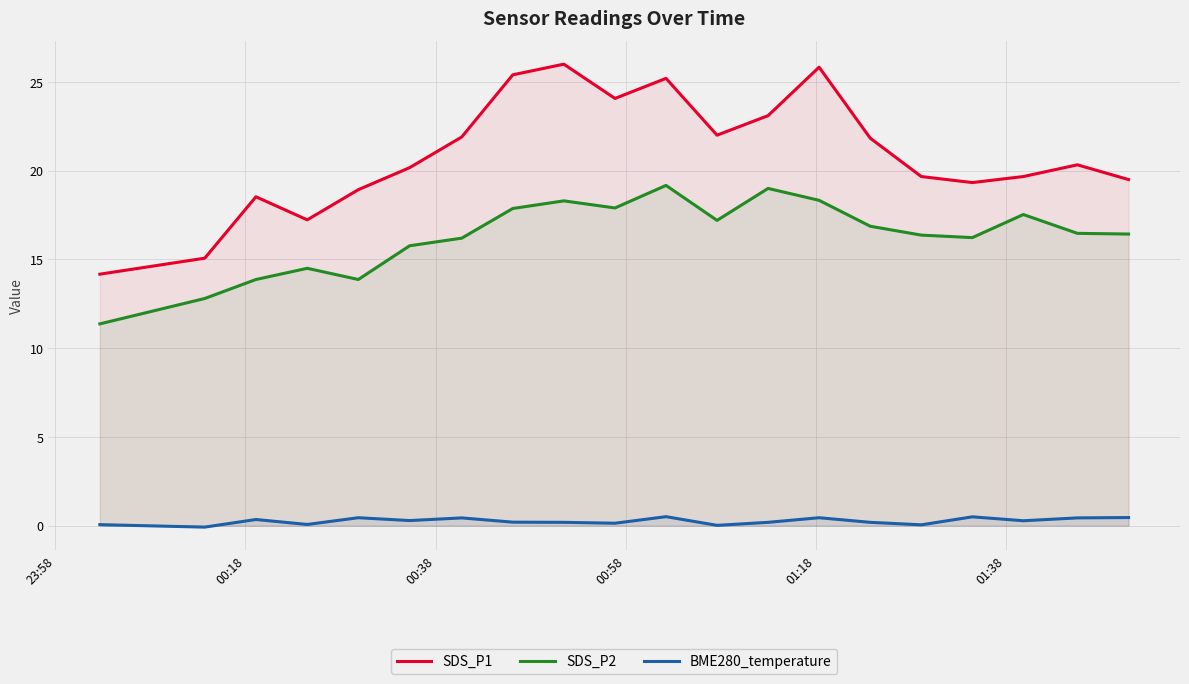

Which series has the widest spread of values?

SDS_P1